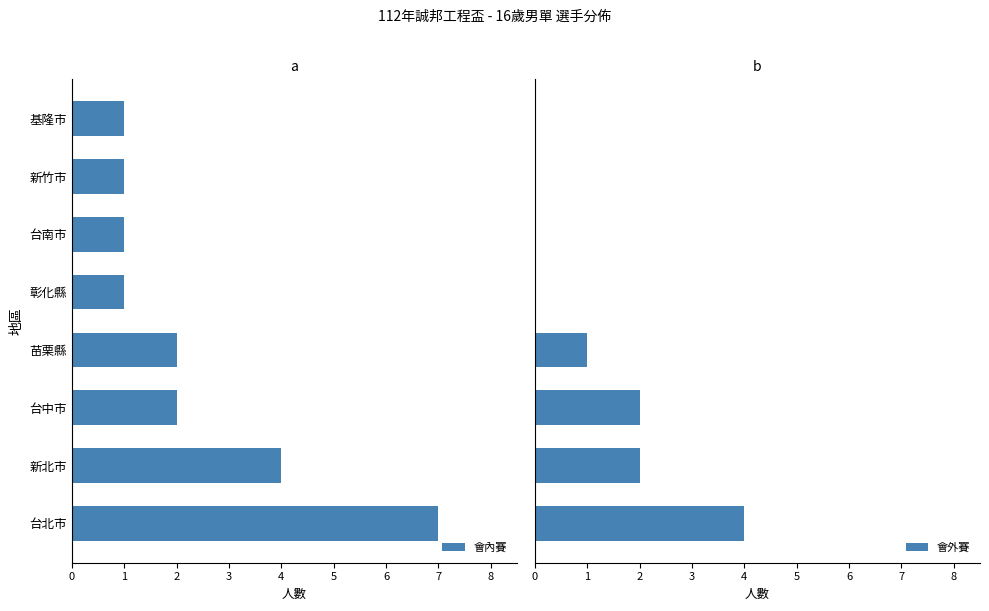

True or false: 會內賽 has a value of 6 at 新北市.

False